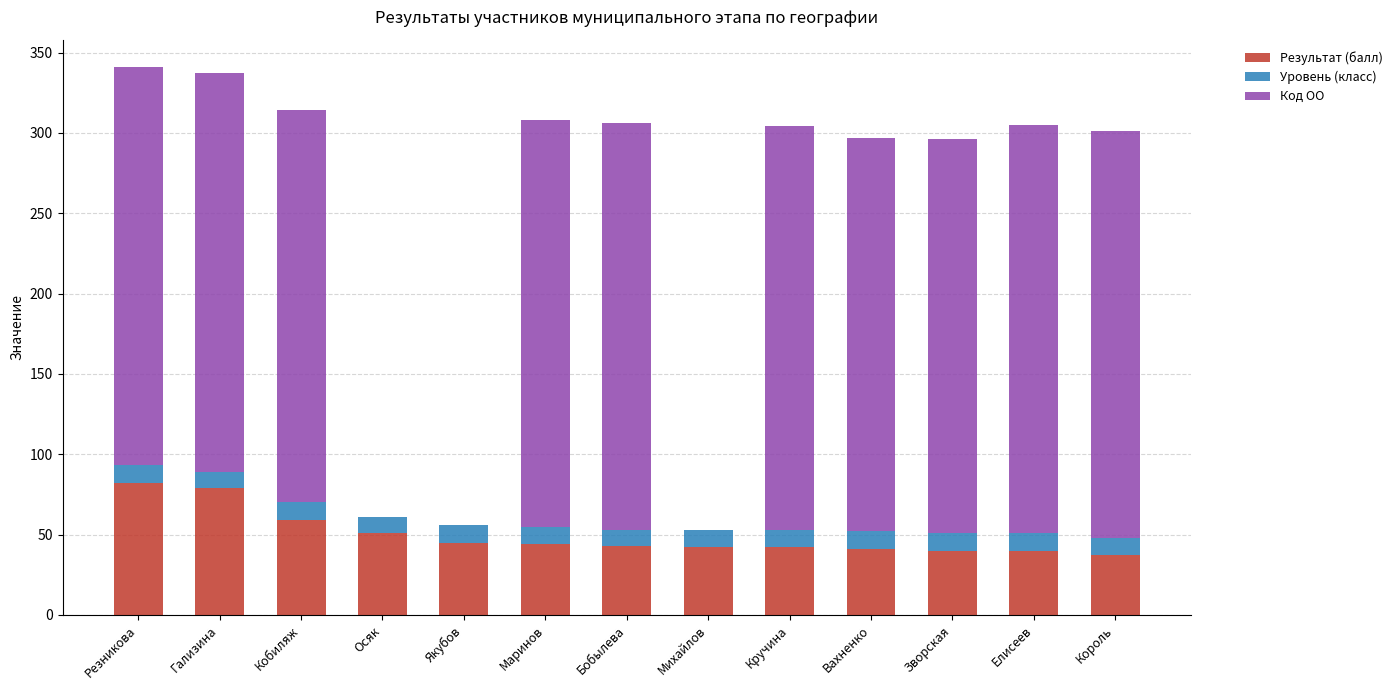

What is the total value across all series at Кобиляж?

314